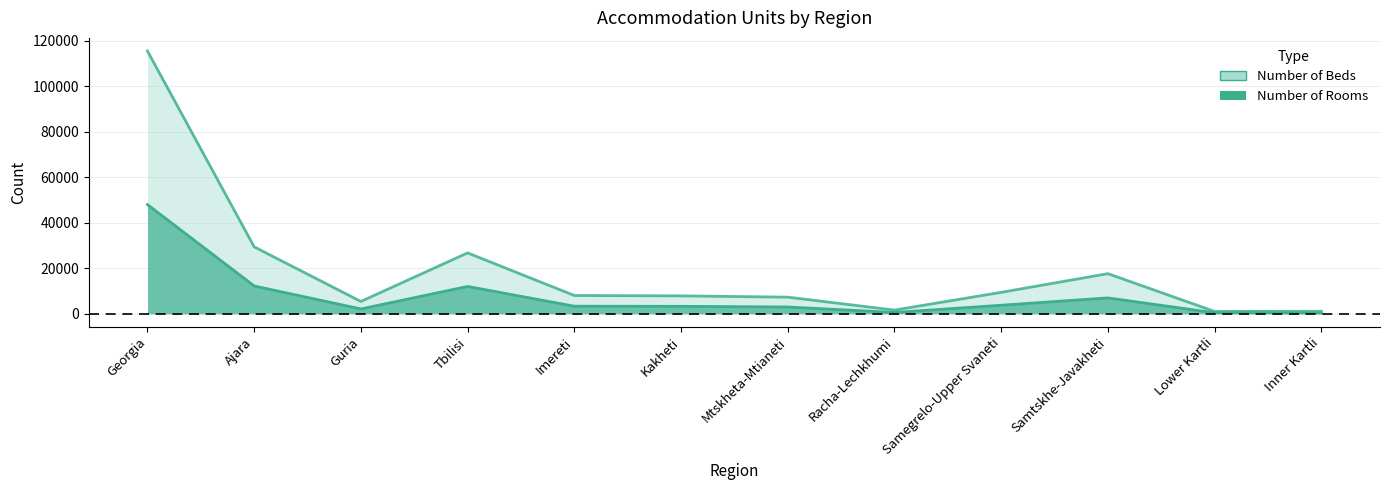

List the labels in order of Number of Beds value, largest first.

Georgia, Ajara, Tbilisi, Samtskhe-Javakheti, Samegrelo-Upper Svaneti, Imereti, Kakheti, Mtskheta-Mtianeti, Guria, Racha-Lechkhumi, Inner Kartli, Lower Kartli